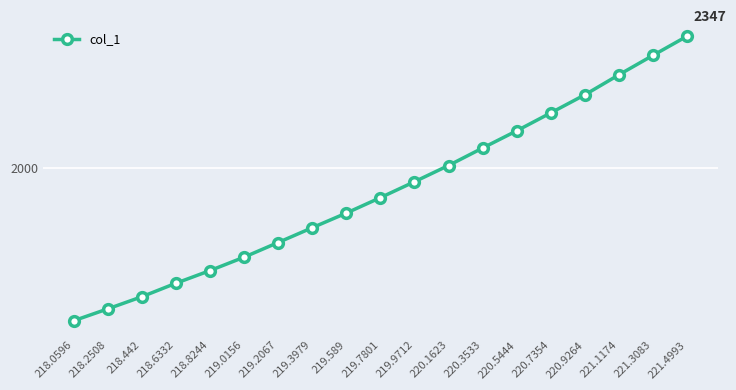

What is the greatest value displayed?

2347.4